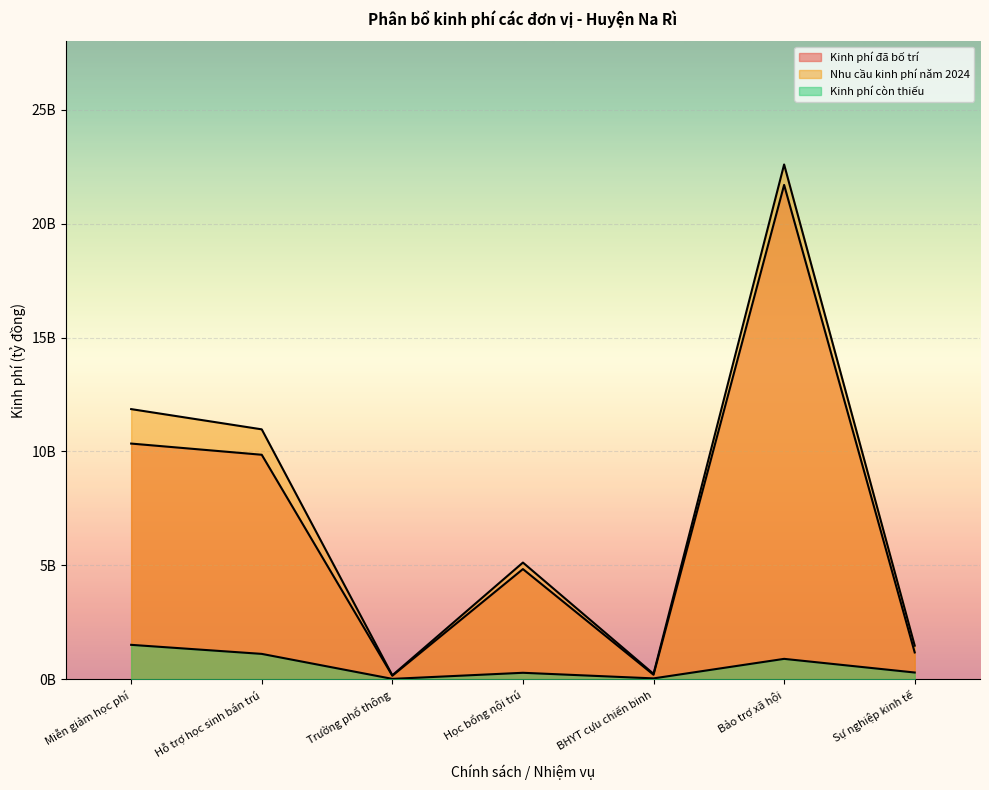

At Hỗ trợ học sinh bán trú, list the series in order from smallest to largest.

Kinh phí còn thiếu, Kinh phí đã bố trí, Nhu cầu kinh phí năm 2024